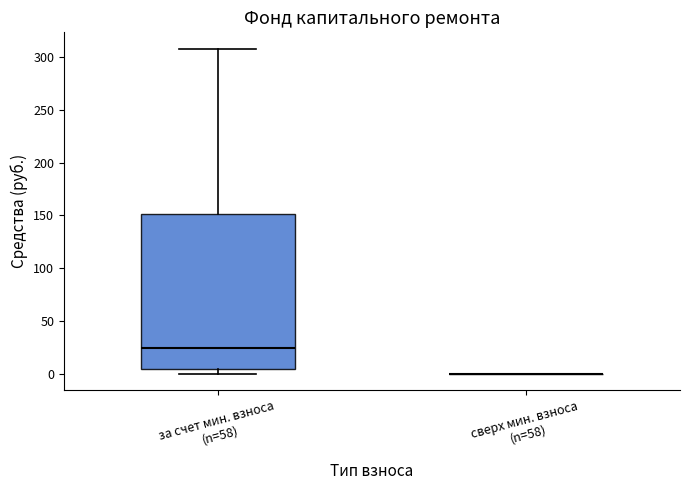

Reading left to right, transcribe this box plot: for each box, give where its median line is, the range the box spans, and where its two whiskers end, as read against the y-axis. The values are not printed on the chart, so give them approximately, as read against the axis.

за счет мин. взноса (n=58): median 25, box 5 to 150, whiskers 0 to 310
сверх мин. взноса (n=58): box collapsed to a line at 0, whiskers 0 to 0